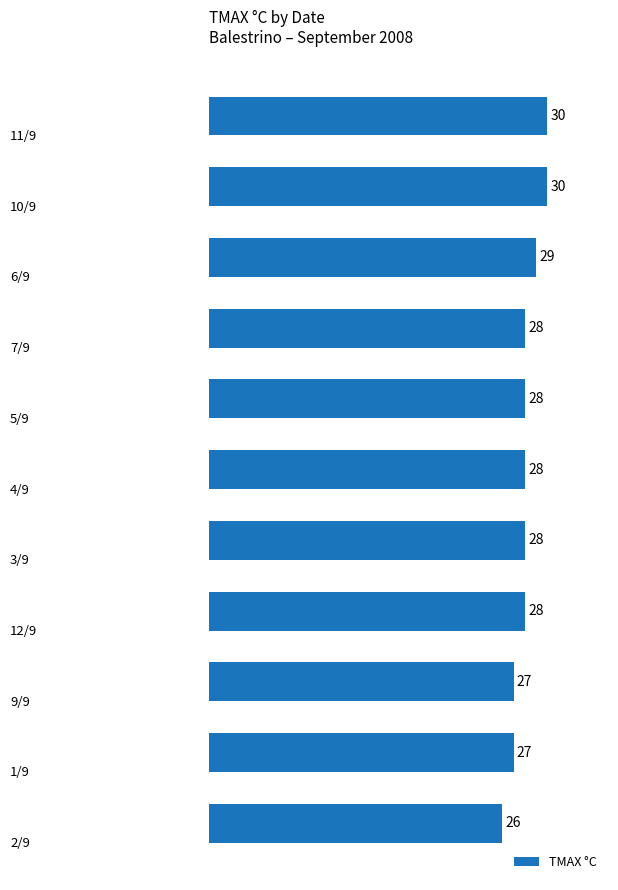

What is the difference between the maximum and minimum values?

4